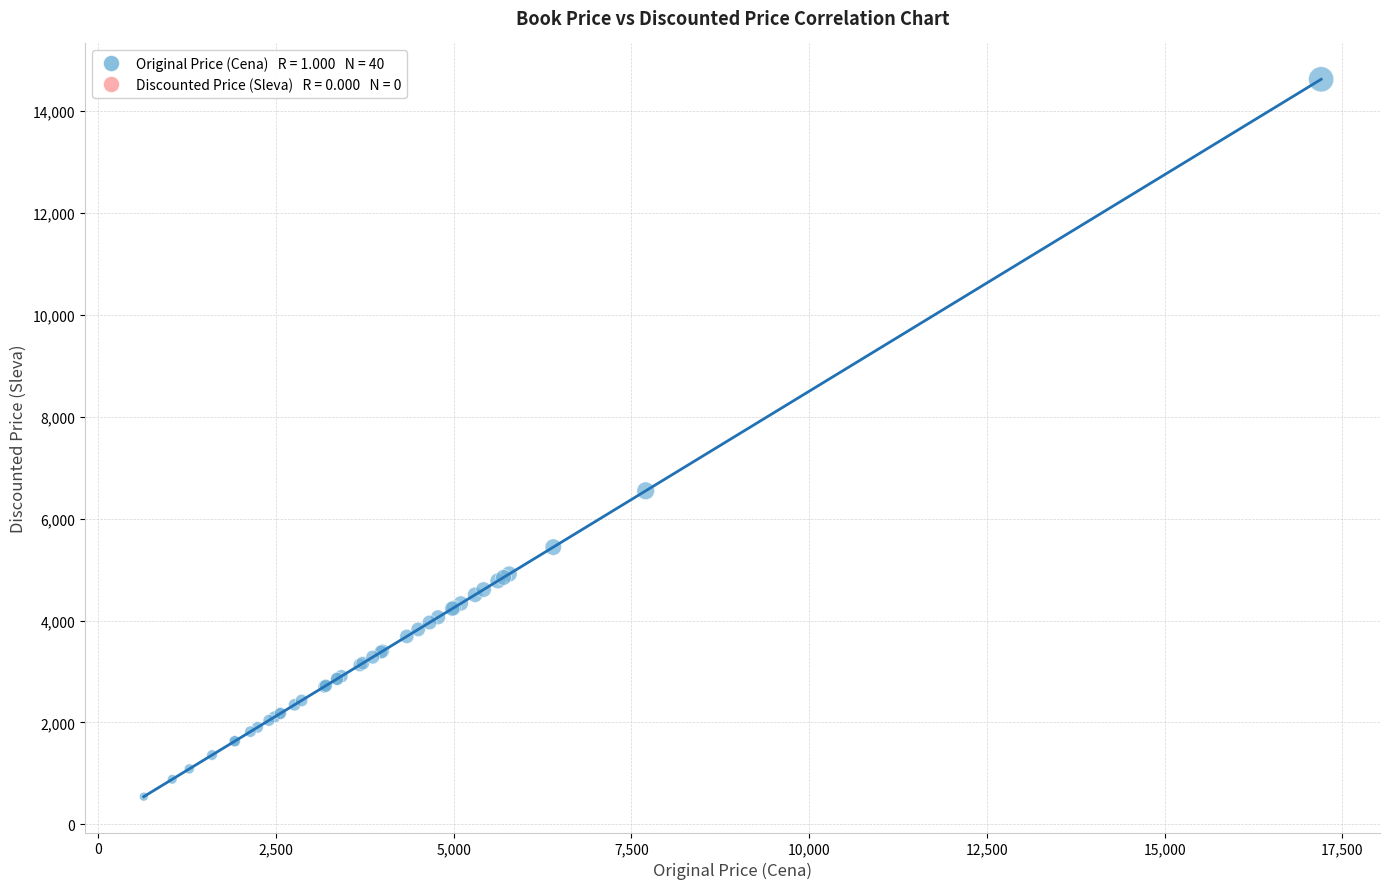

What Y value in the scatter plot is closest to 7582?

6545